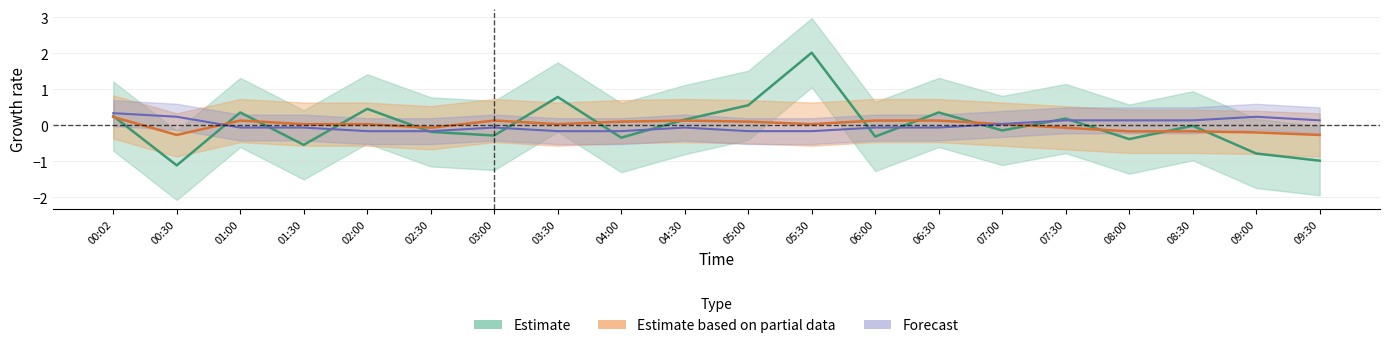

What is the label of the 20th point from the right?

00:02